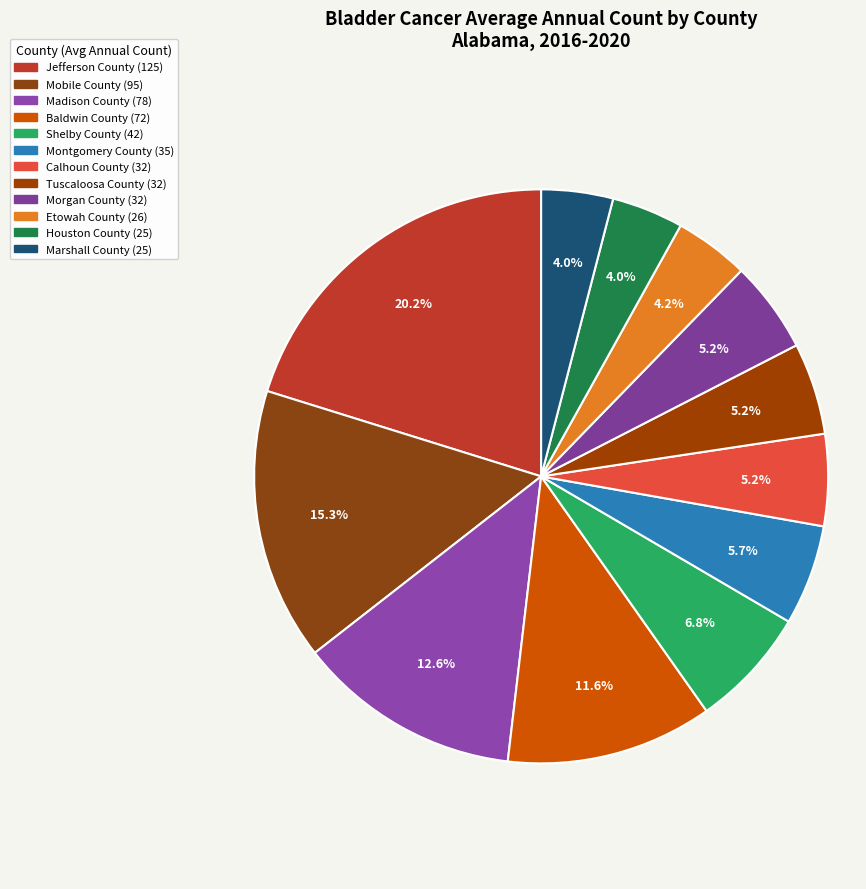

How many slices are in this pie chart?

12